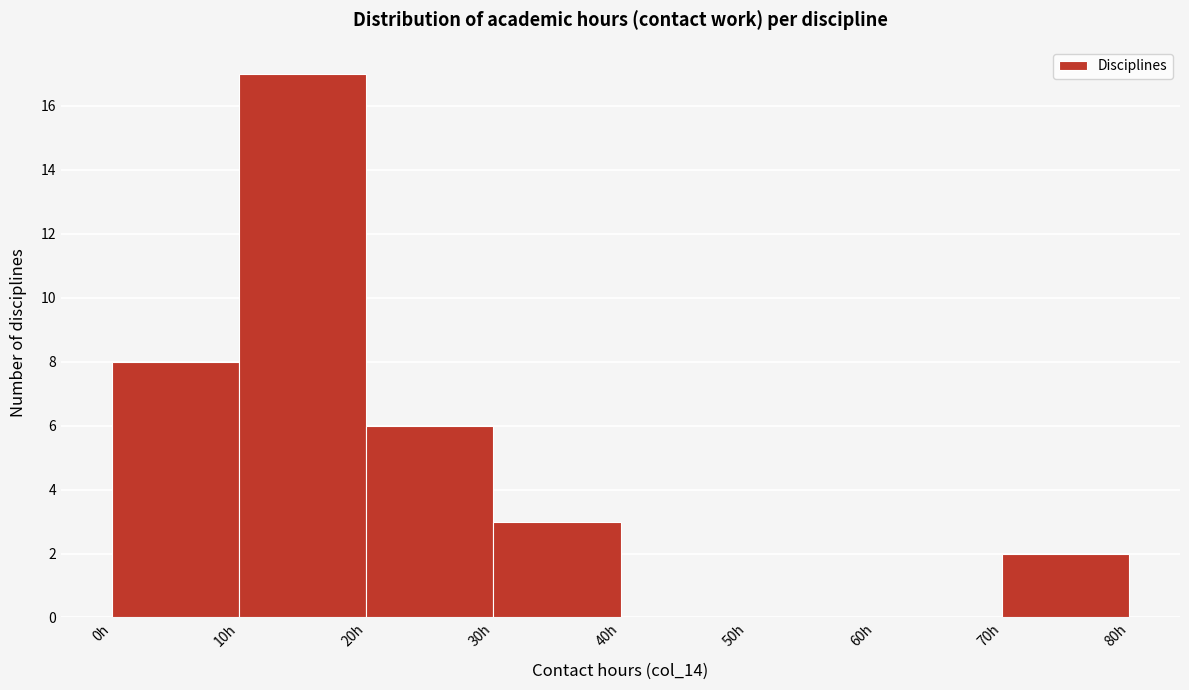

Over which range of the x-axis is the bar tallest?

10 to 20